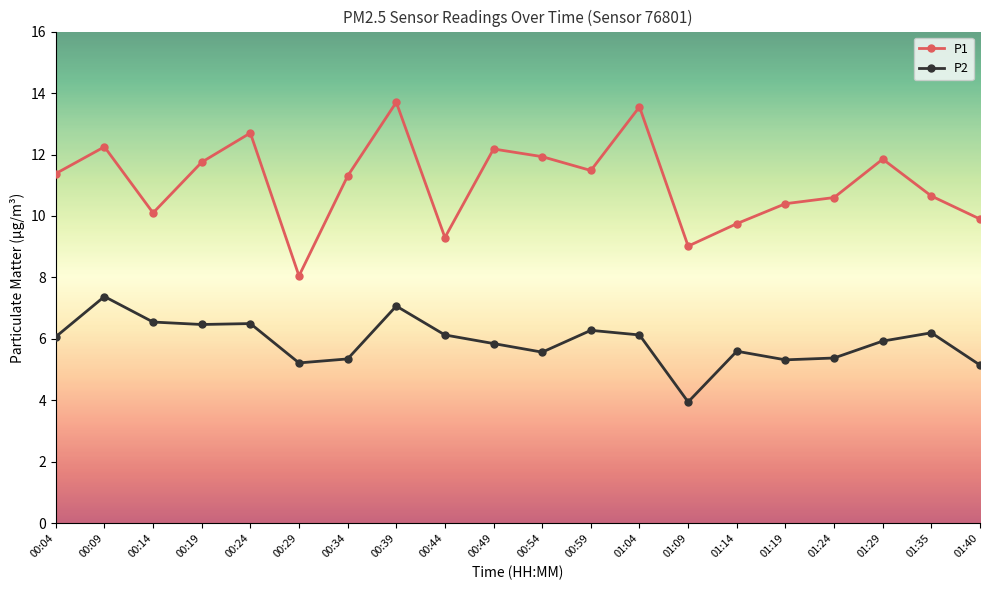

True or false: P2 and P1 intersect in this chart.

False